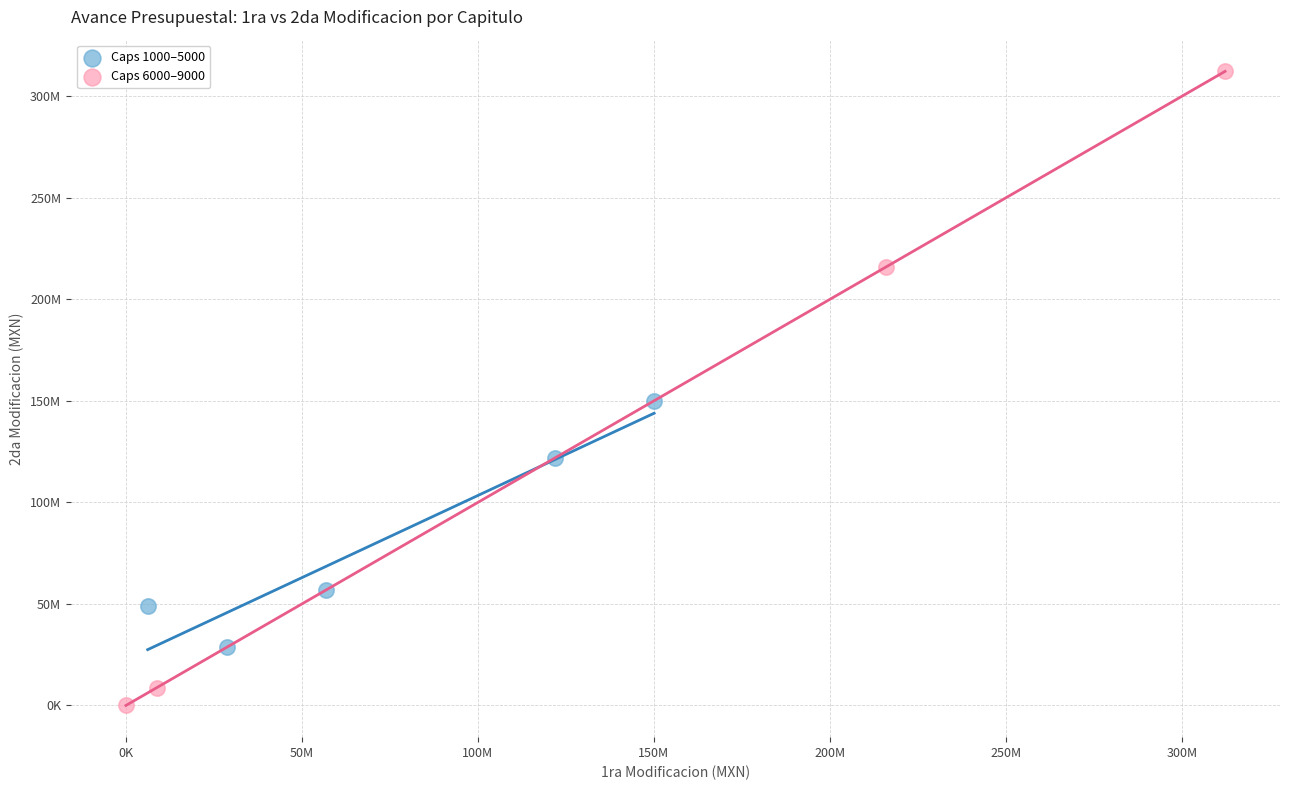

Which series has the widest spread of Y values?

Caps 6000–9000